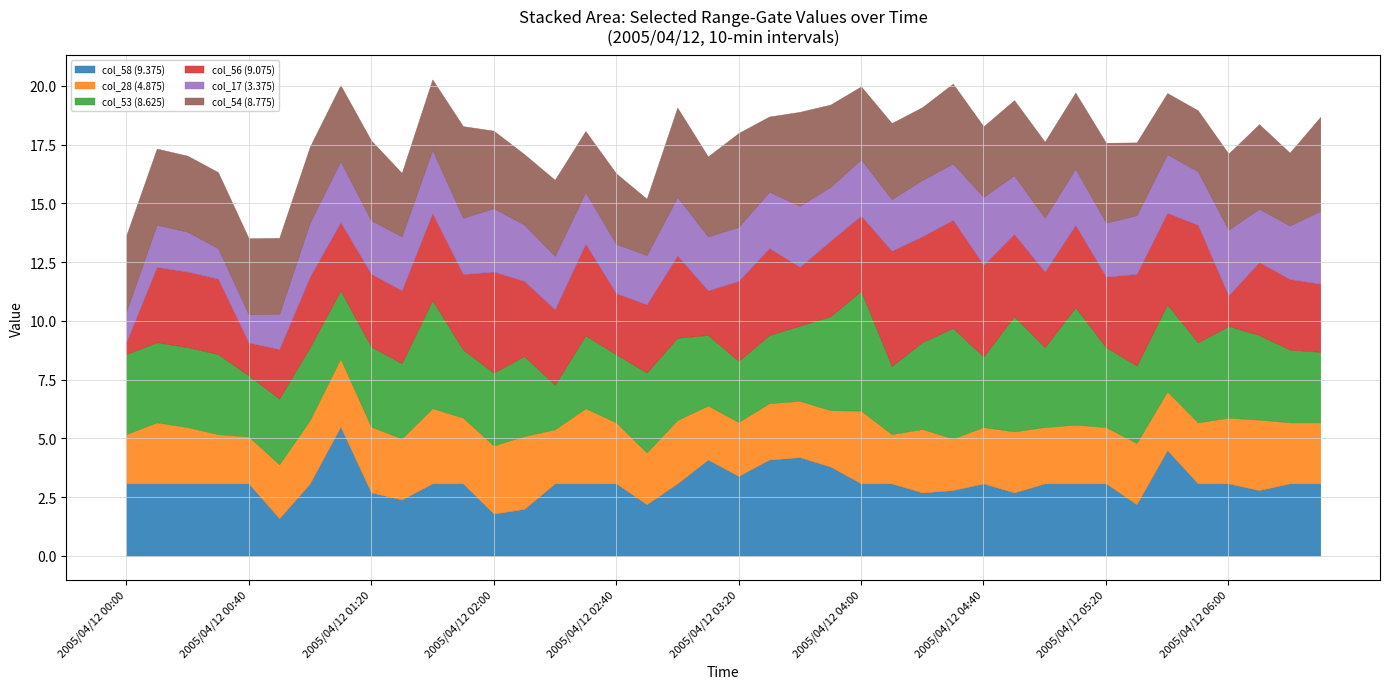

What is the total value across all series at 2005/04/12 00:40?

13.5